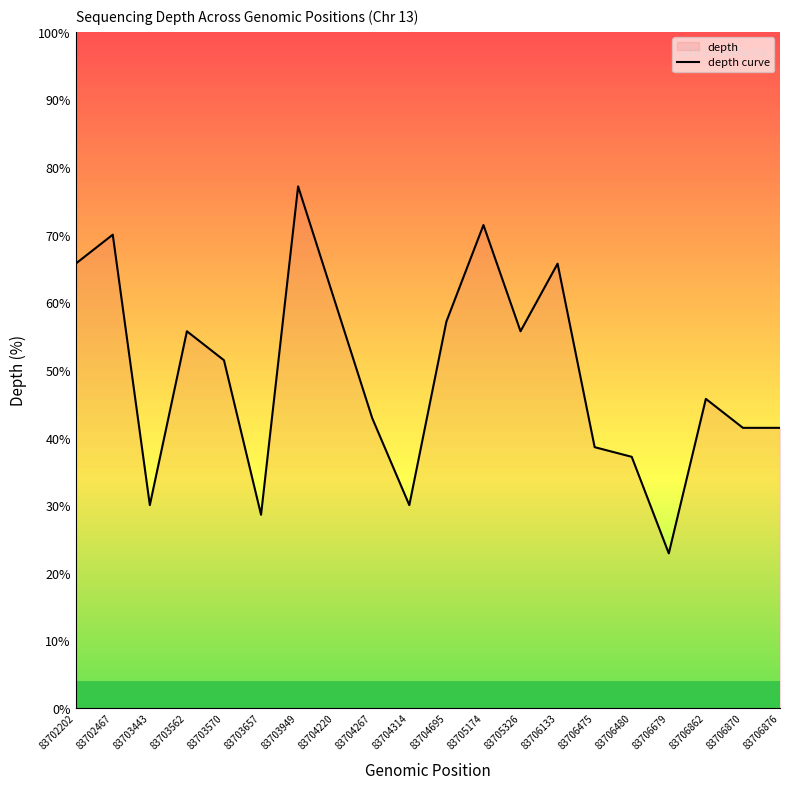

What is the value of the 1st point from the left?

65.7